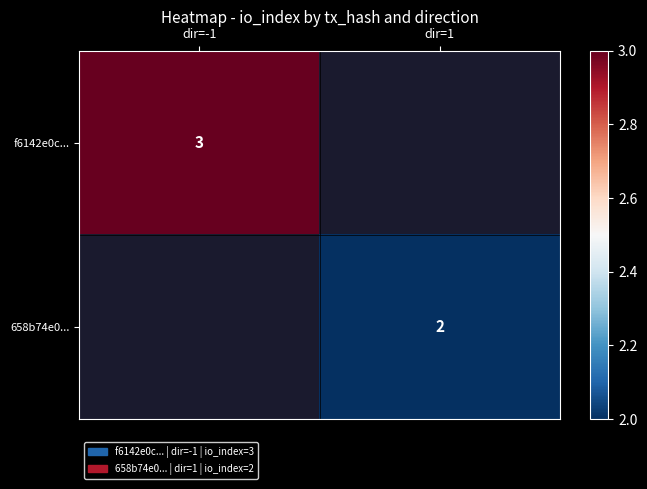

The f6142e0c... series shows 3 at dir=-1. True or false?

True